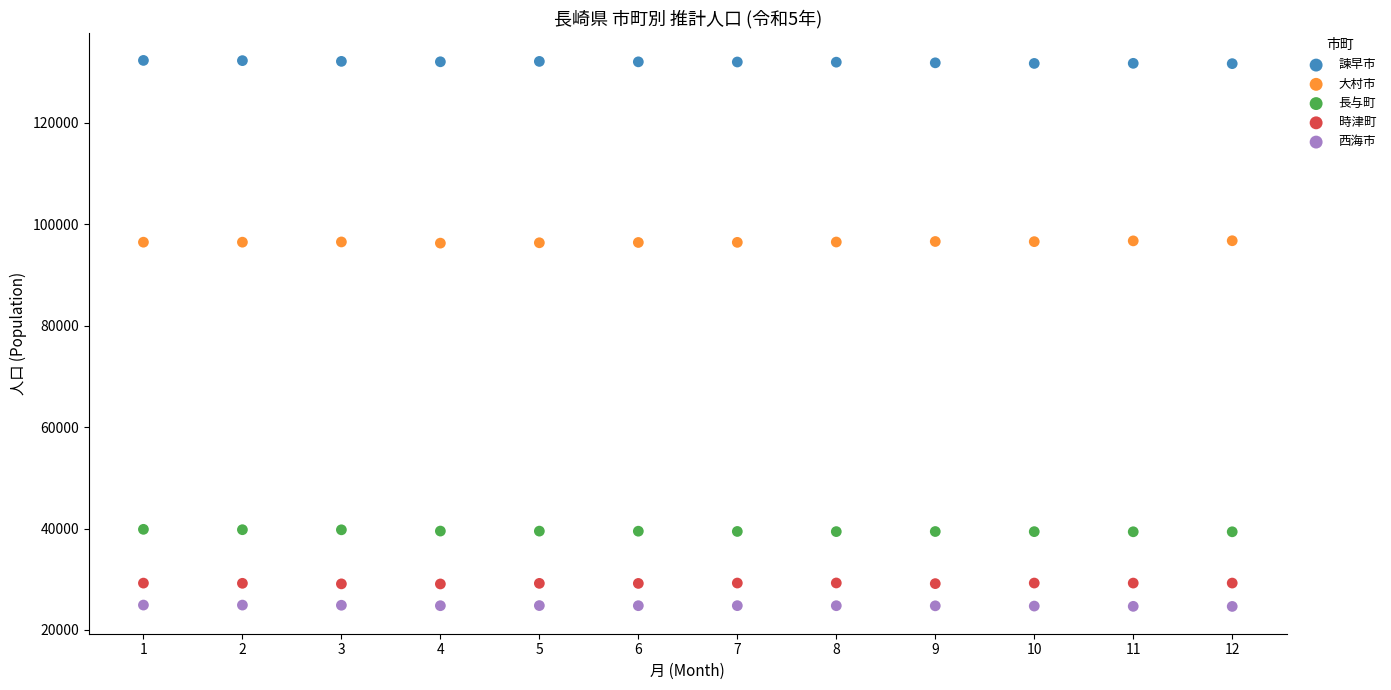

Across all data points, what is the range of Y values (max minus min)?

107696